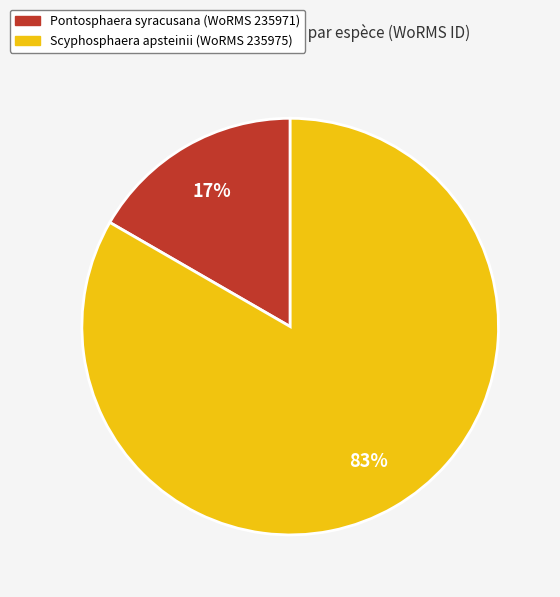

Does any single category account for the majority?

Yes